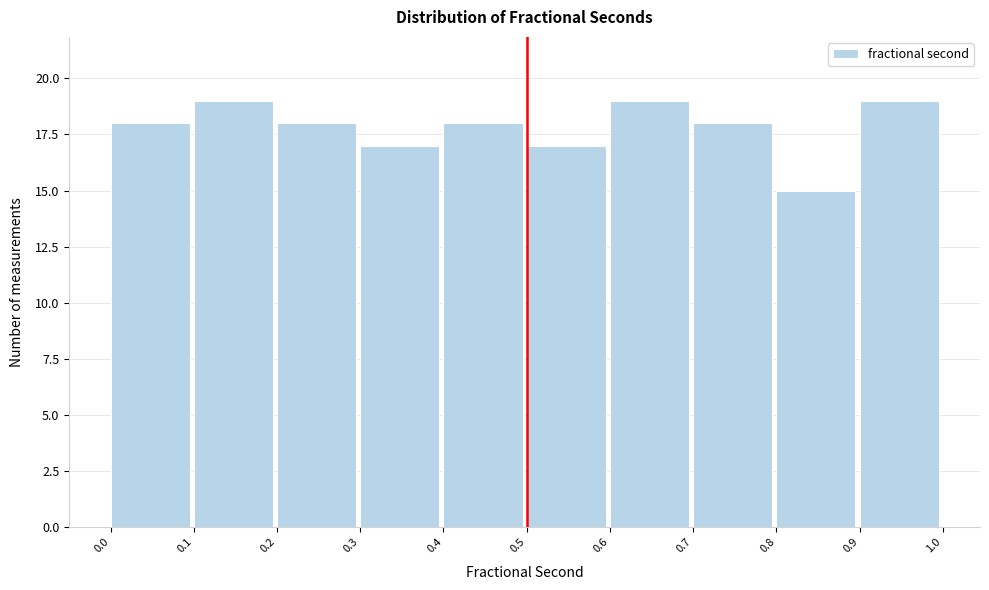

What is the height of the bar covering 0.9 to 1.0 on the x-axis? The values are not printed on the chart, so give them approximately, as read against the axis.

19